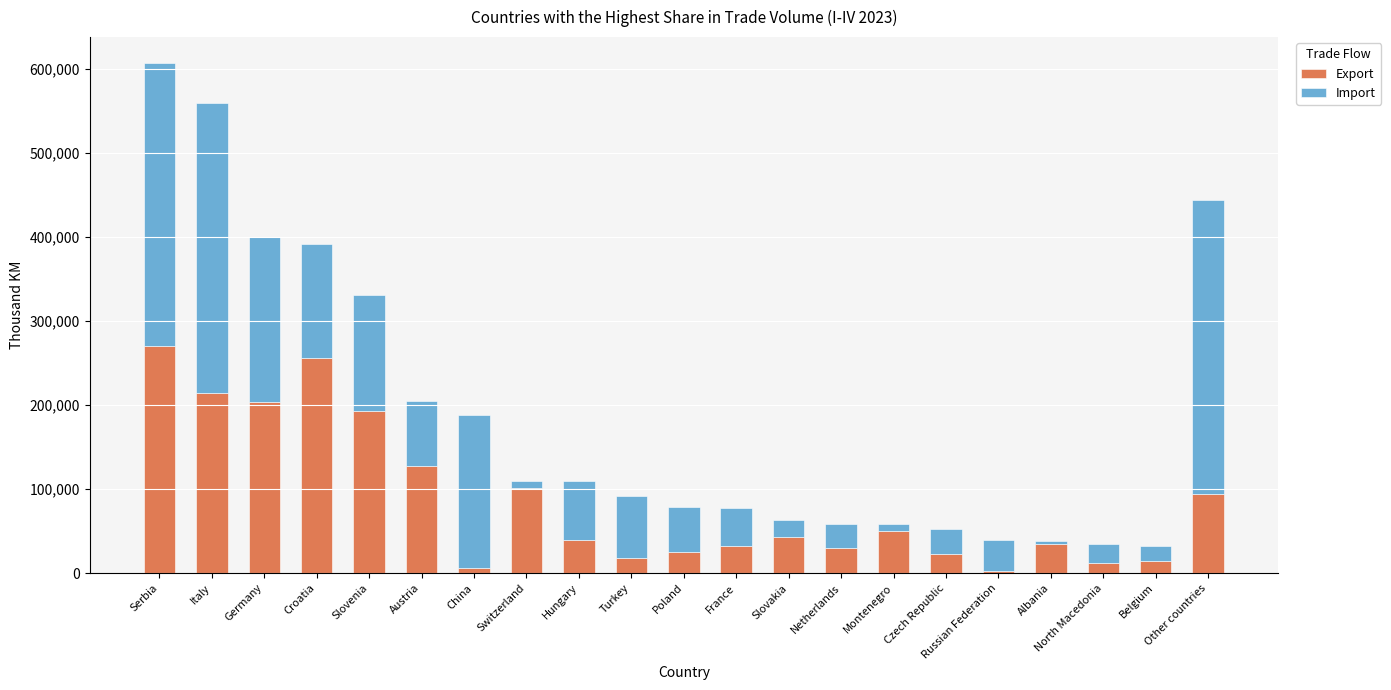

At which category is the sum across all series the highest?

Serbia